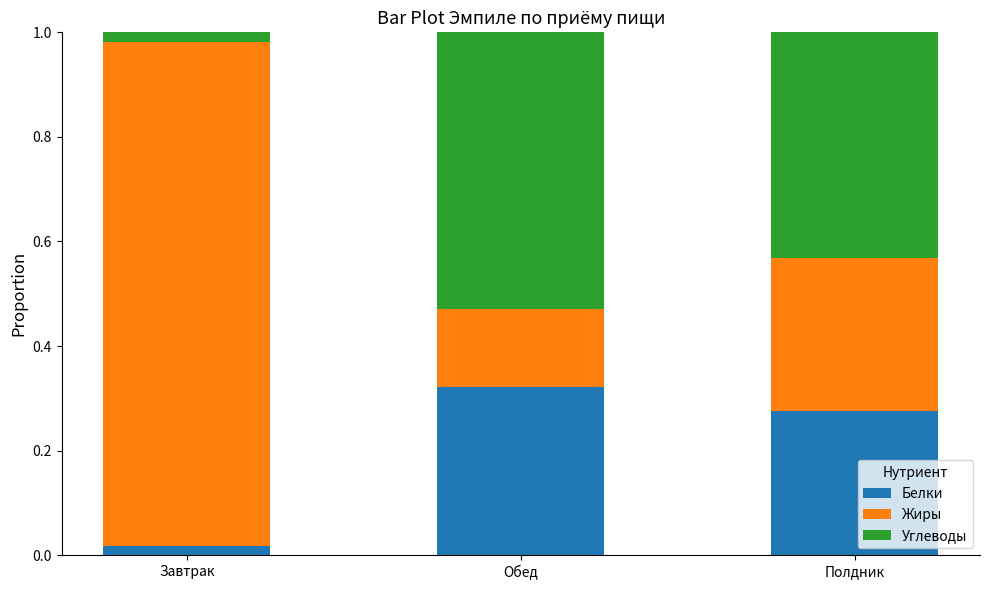

List the labels in order of Белки value, smallest first.

Завтрак, Полдник, Обед